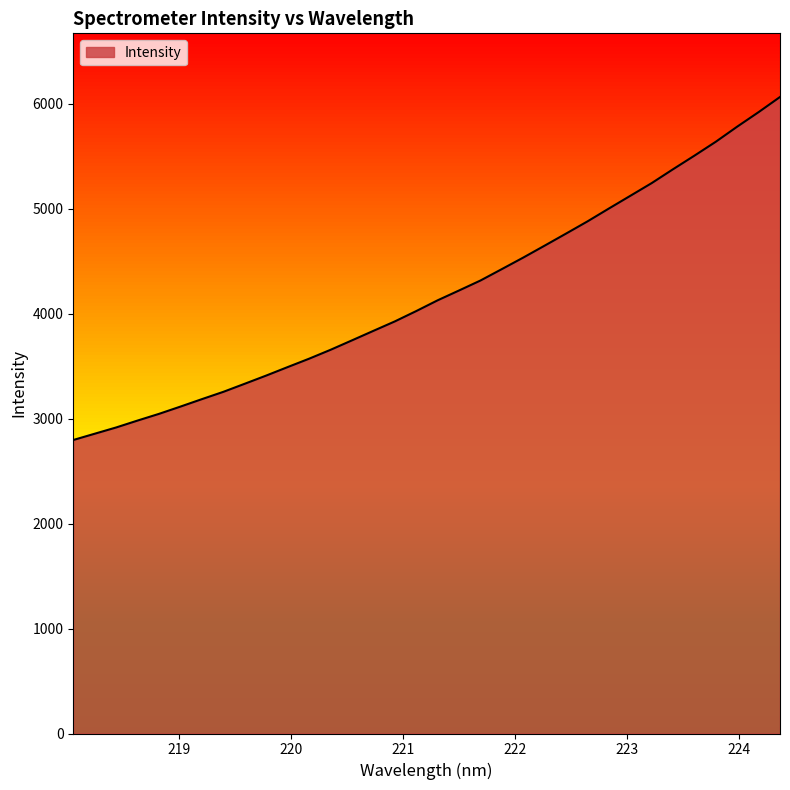

What is the difference between the maximum and minimum values?

3269.3